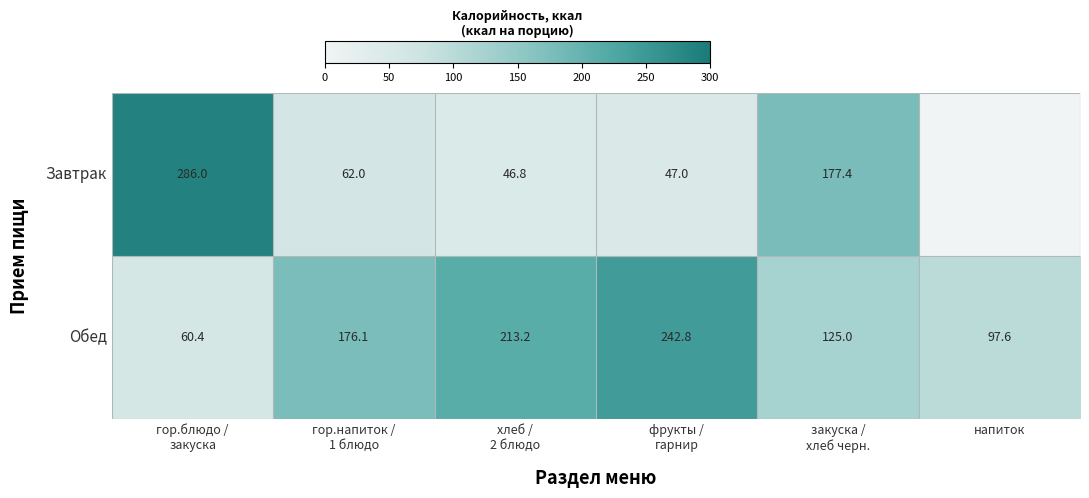

What is the sum of all Обед values?

915.1